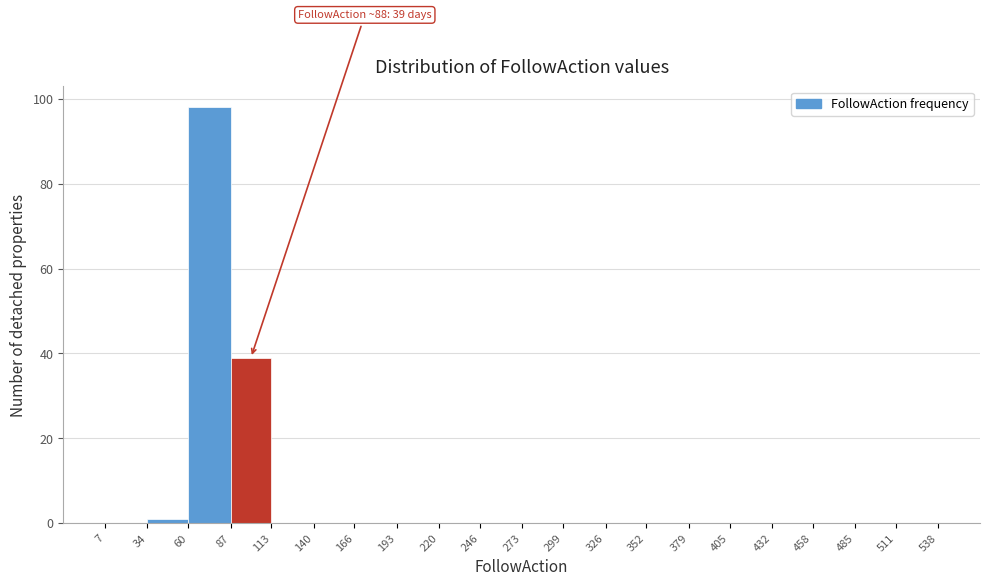

Over which range of the x-axis is the bar tallest?

60 to 87